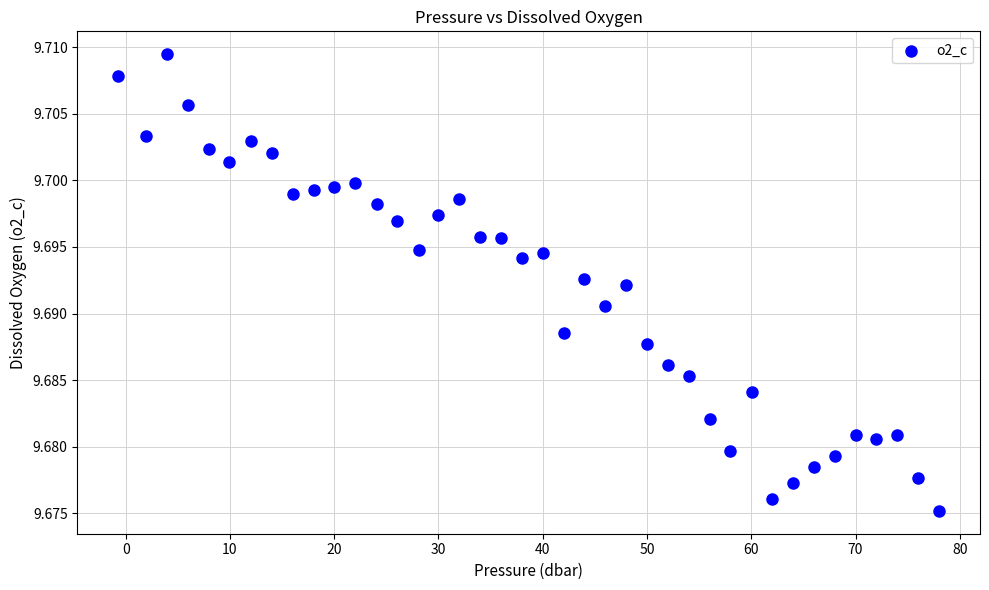

What is the range of X values (max minus min)?

78.7